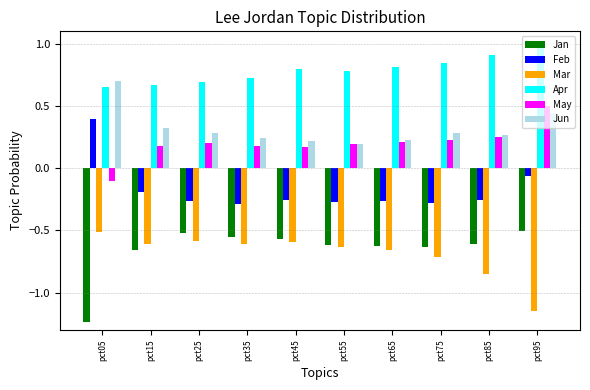

What is the sum of the Feb values at pct95 and pct35?

-0.4